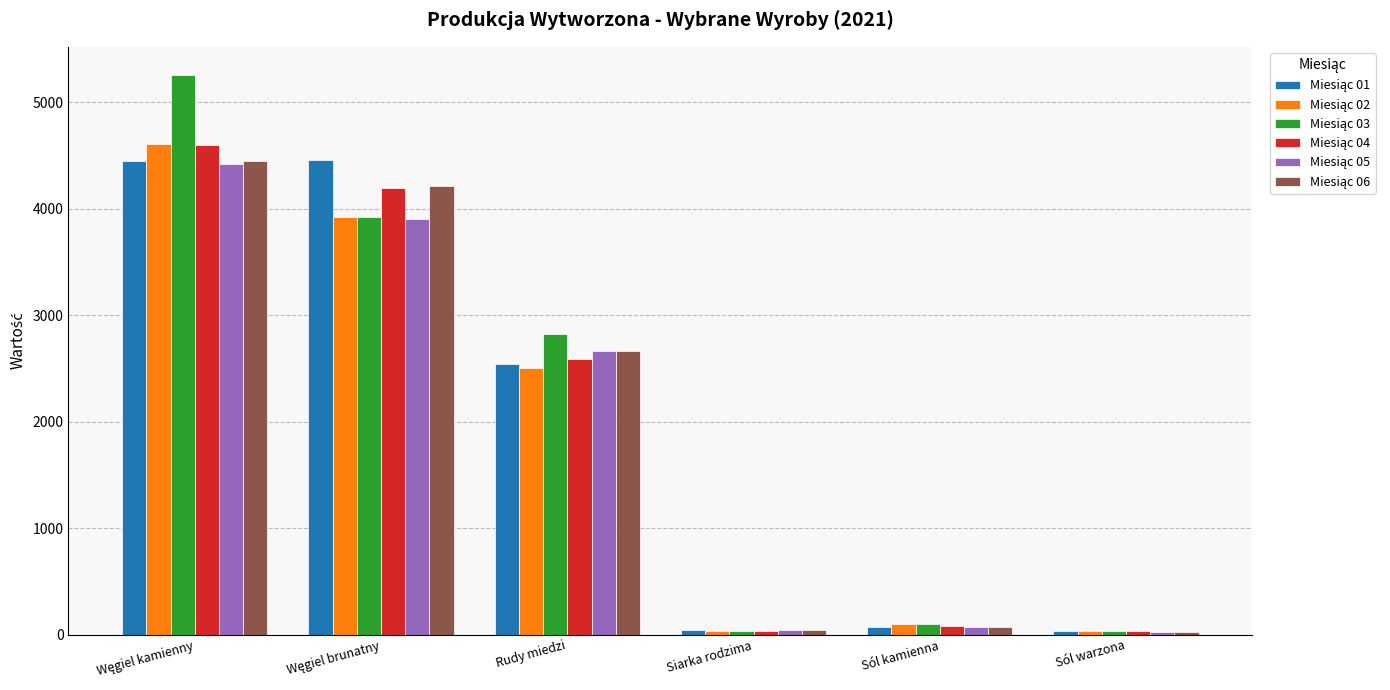

What is the greatest value displayed?

5257.0